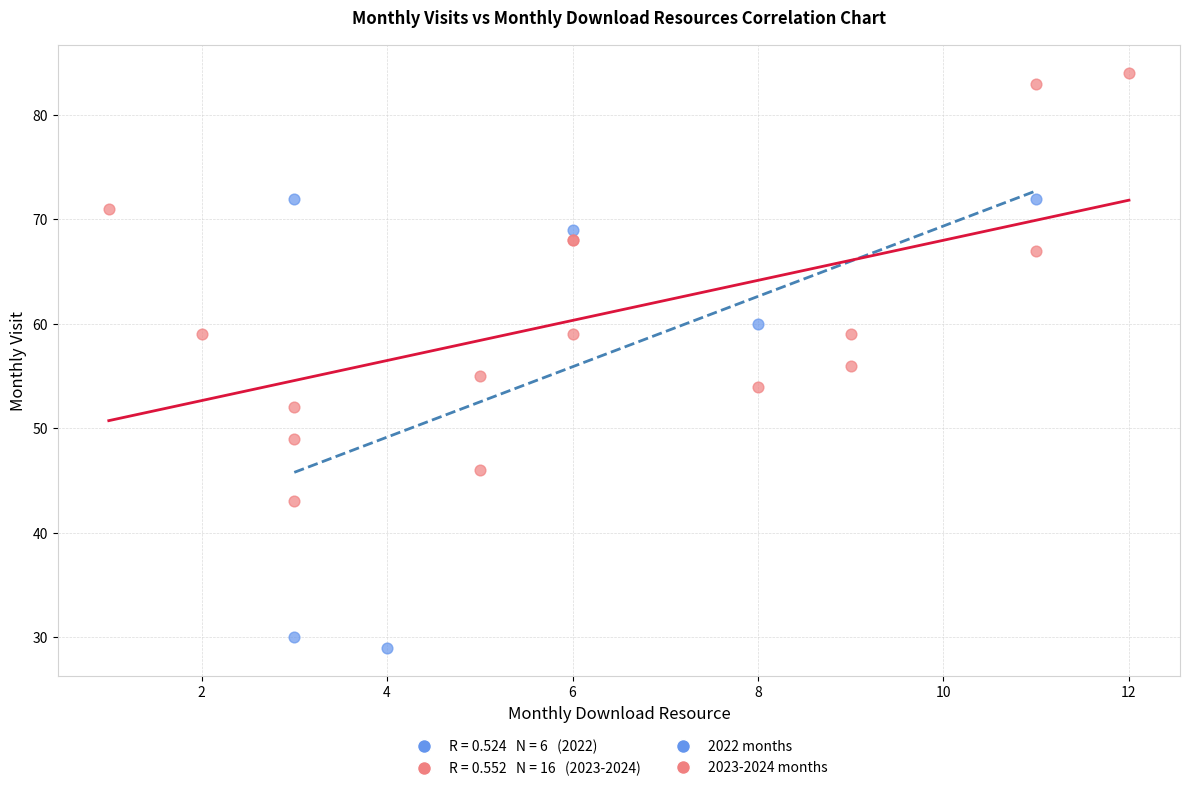

Which series reaches the minimum Y coordinate?

2022 months